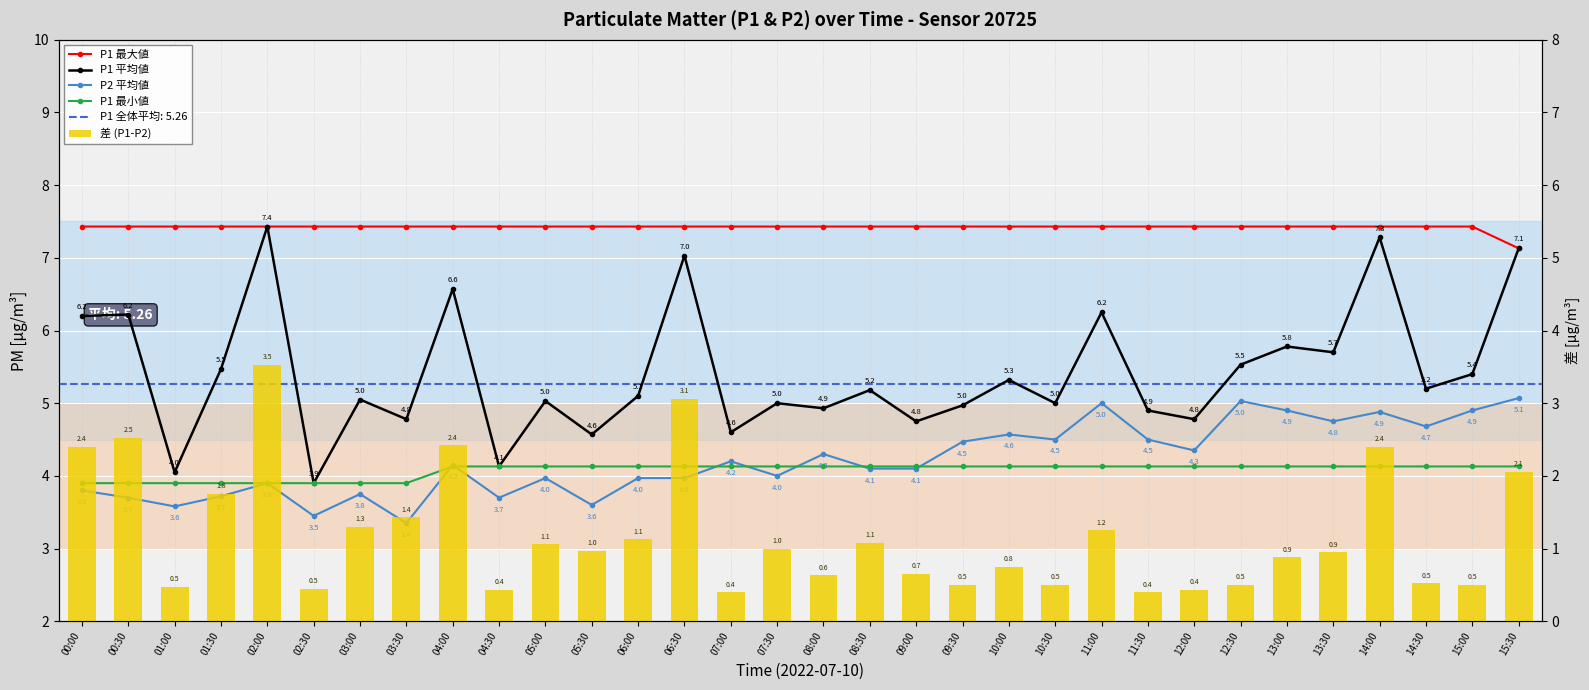

What is the lowest value of the 差 (P1-P2) series?

0.4